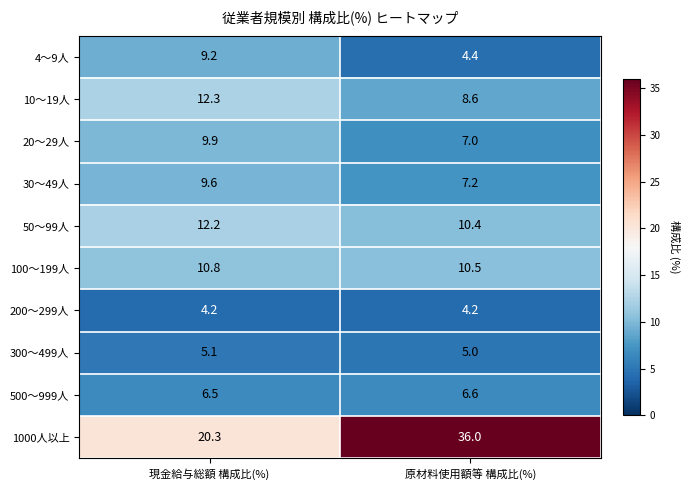

What is the approximate value of 10～19人 at 原材料使用額等 構成比(%)?

8.6